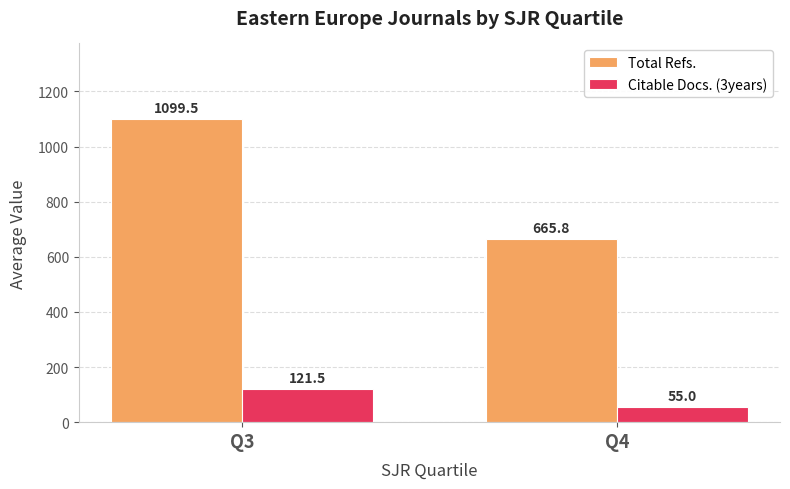

Reading left to right, list all the values displayed in this chart.

Total Refs.: Q3=1099.5	Q4=665.8
Citable Docs. (3years): Q3=121.5	Q4=55.0